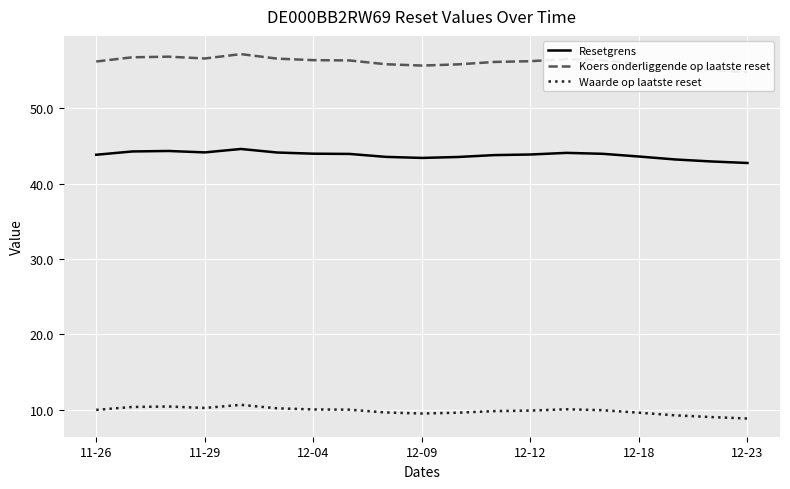

What is the lowest value of the Resetgrens series?

42.7